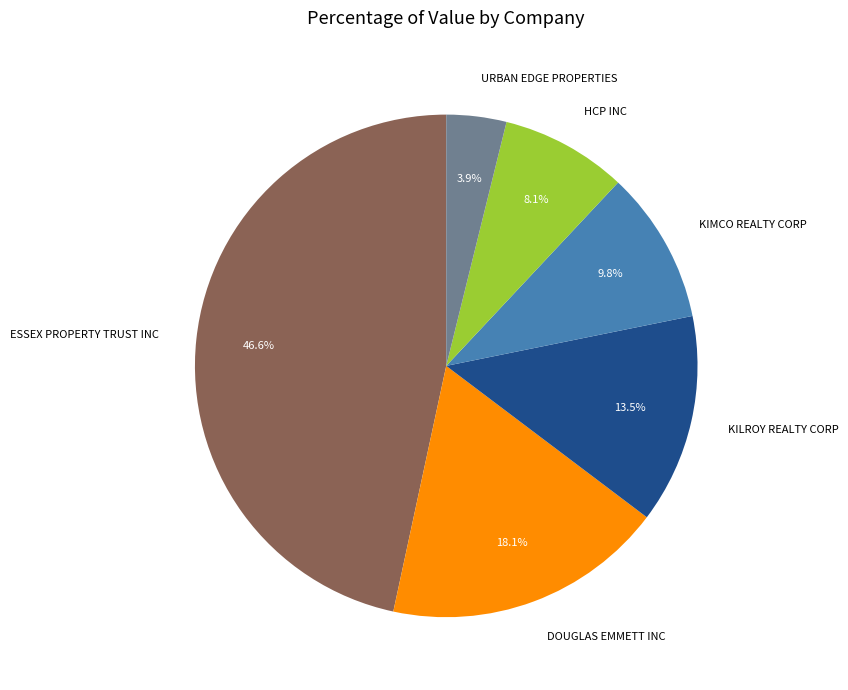

Rank the categories by value from highest to lowest.

ESSEX PROPERTY TRUST INC, DOUGLAS EMMETT INC, KILROY REALTY CORP, KIMCO REALTY CORP, HCP INC, URBAN EDGE PROPERTIES